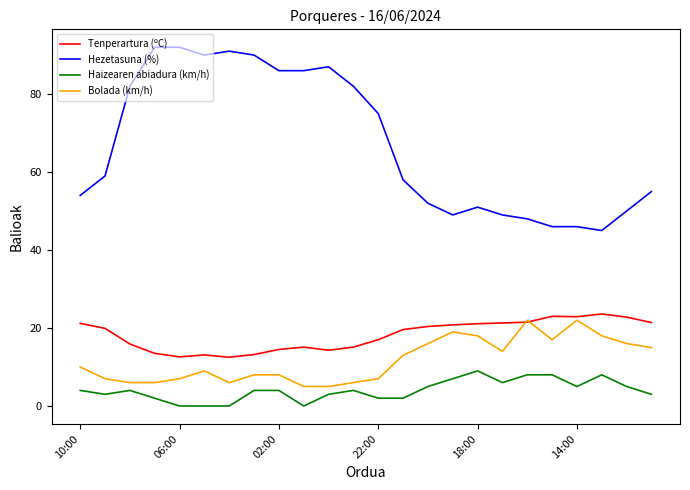

True or false: Bolada (km/h) and Haizearen abiadura (km/h) cross at least once.

False